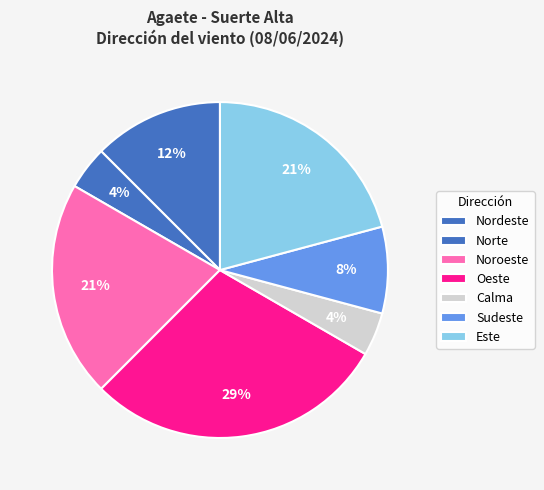

What percentage is the Noroeste slice, to the nearest percent?

21%